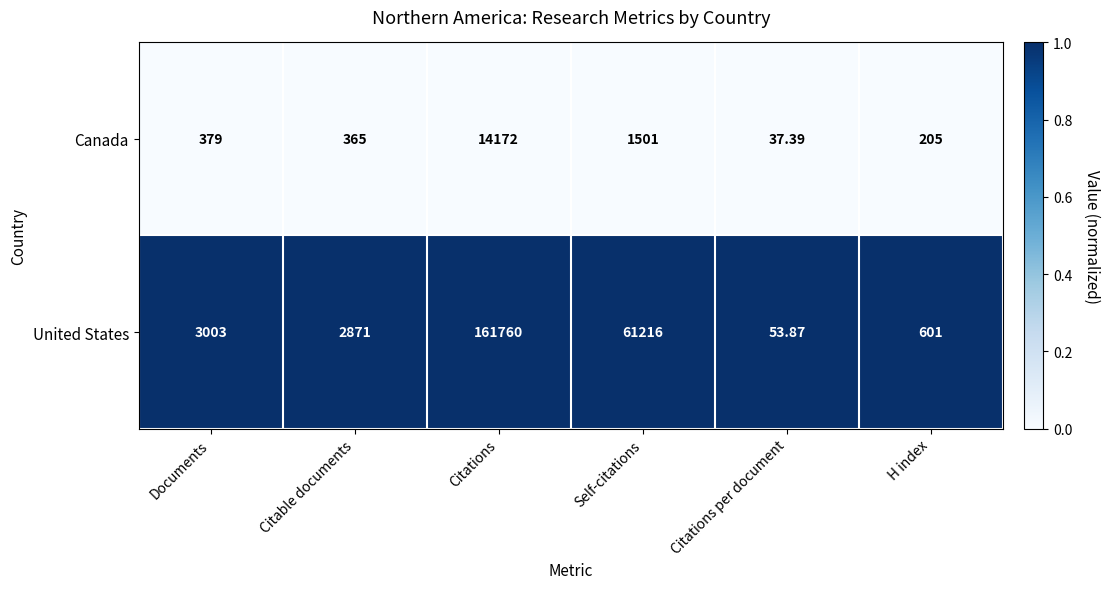

Which category has the lowest value in the United States series?

Citations per document